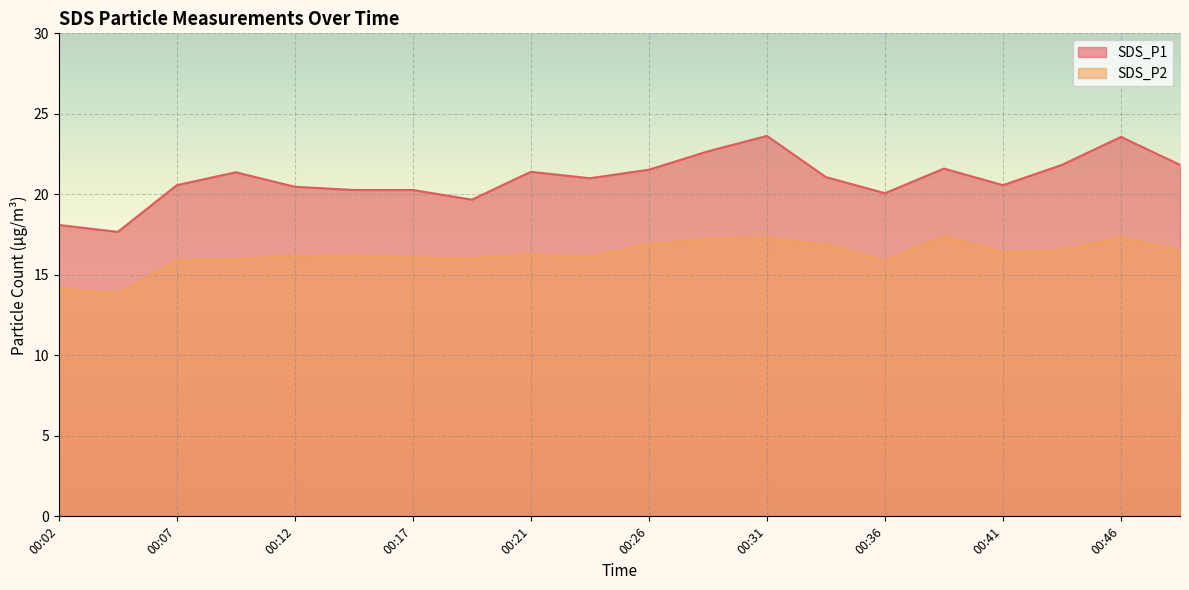

Which series has the largest range (max minus min)?

SDS_P1